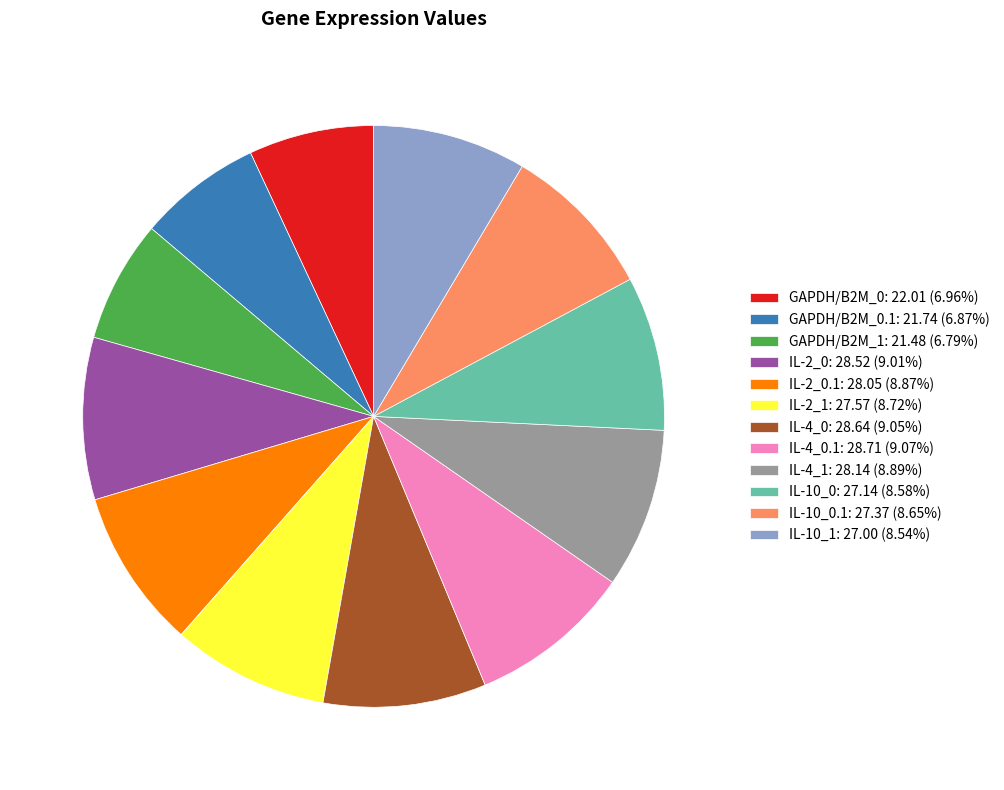

Approximately how many times larger is the value at GAPDH/B2M_1: 21.48 (6.79%) compared to IL-10_0.1: 27.37 (8.65%)?

0.8